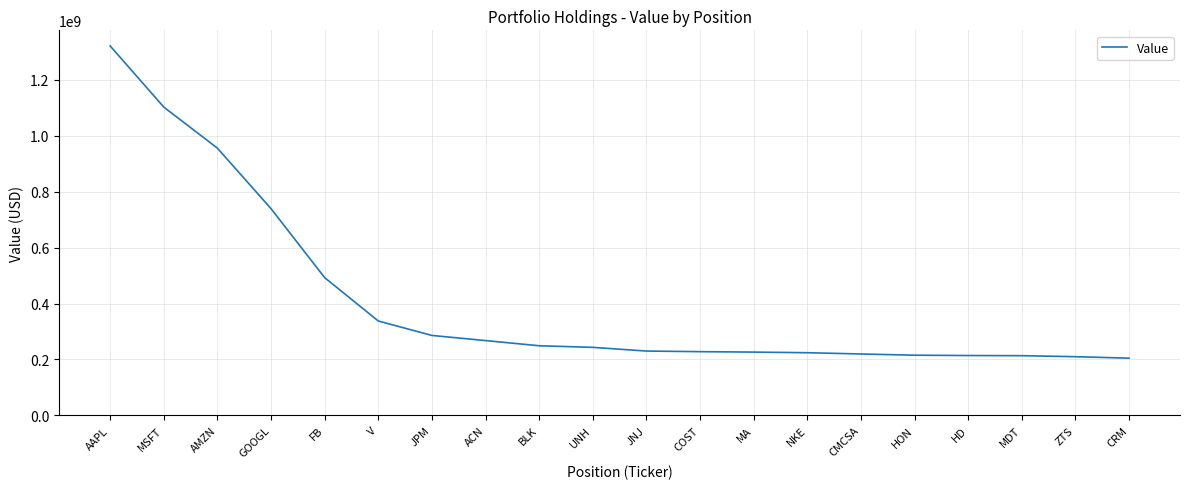

Where is the data nearest to the value 763300000?

GOOGL